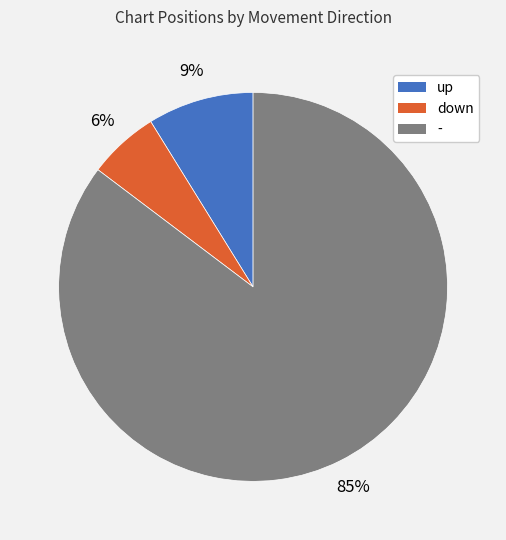

Rank the categories by value from lowest to highest.

down, up, -